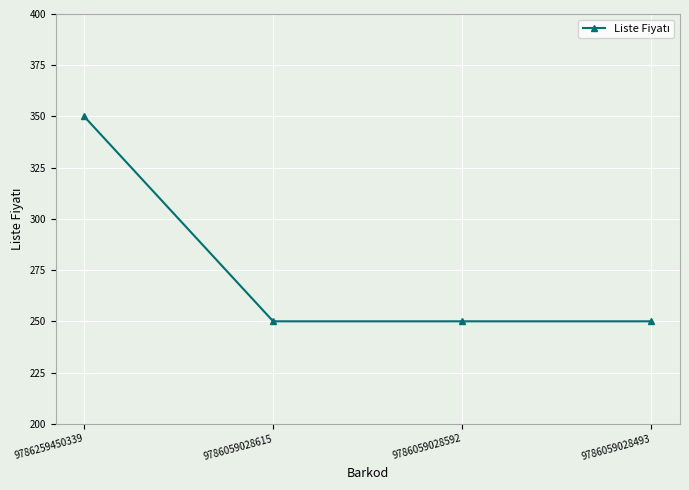

How many lines are shown in the chart?

1